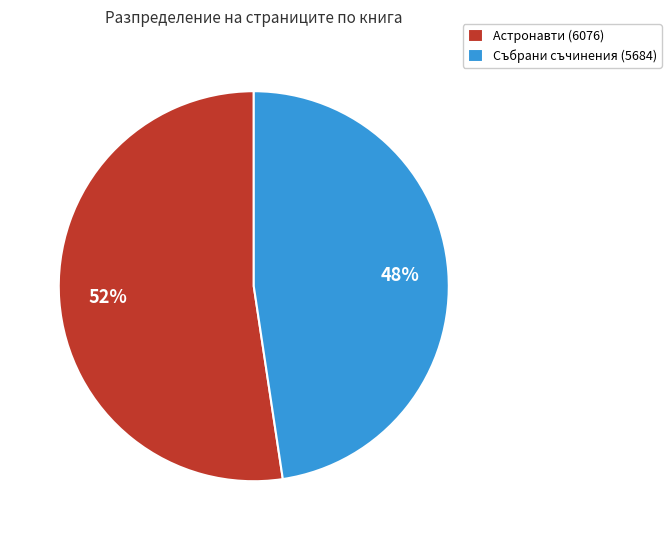

Is the sum of Астронавти (6076) and Събрани съчинения (5684) greater than half?

Yes